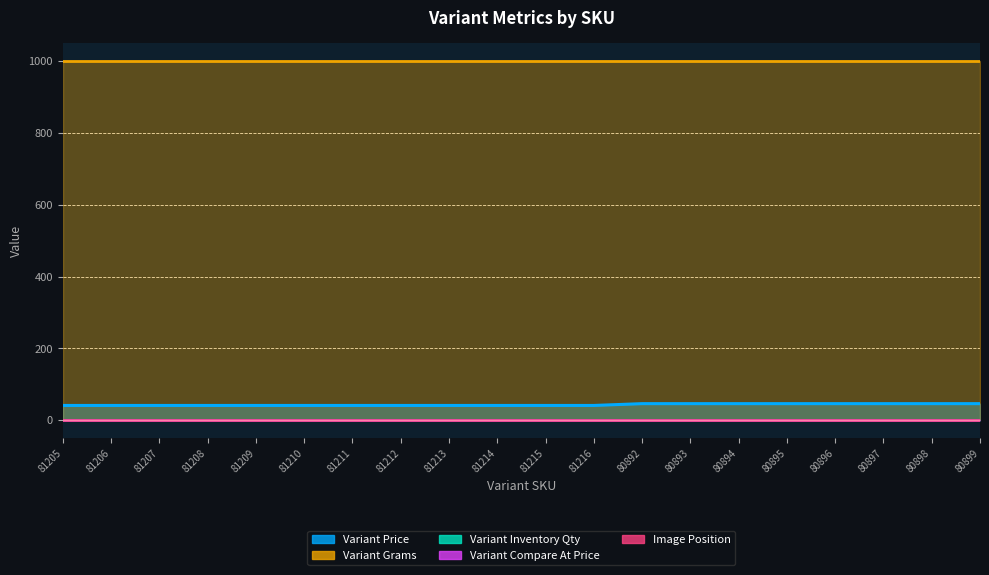

True or false: Variant Grams and Variant Price cross at least once.

False